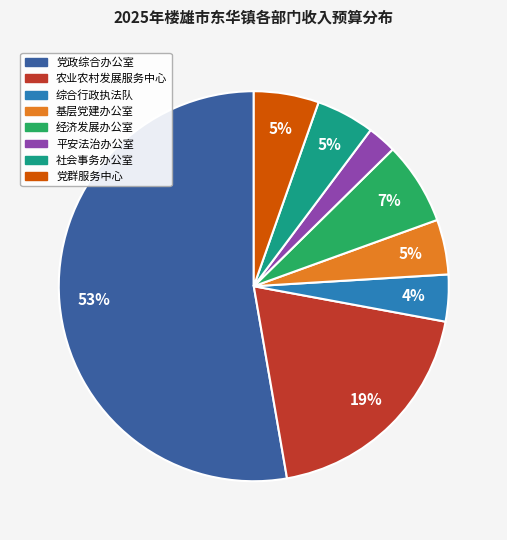

To the nearest percent, what is the average slice percentage?

12%